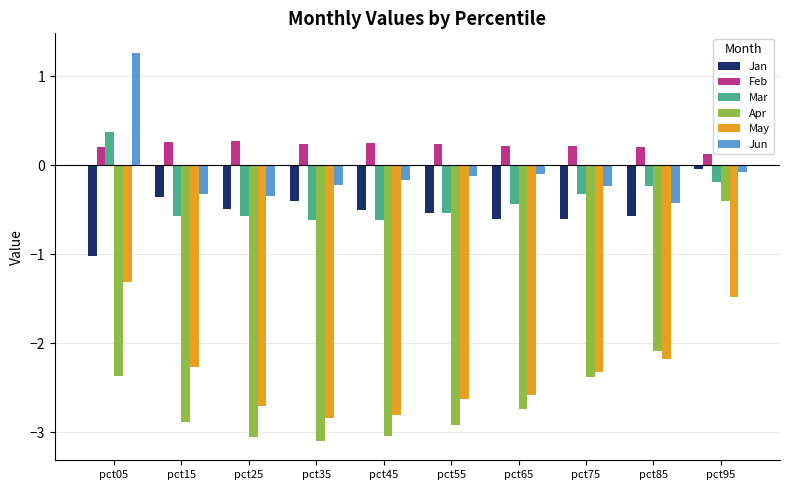

What is the difference between the maximum and minimum values in the Apr series?

2.7